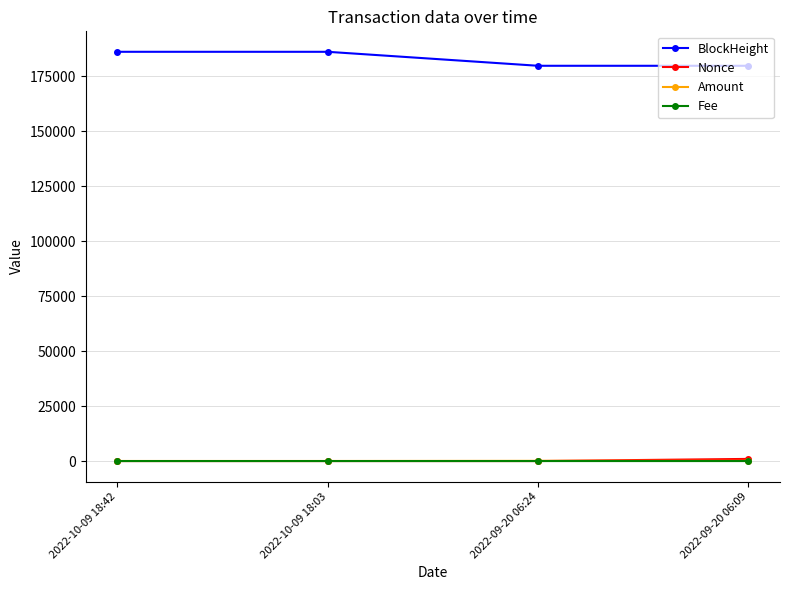

At how many categories does at least one series exceed 20732?

4